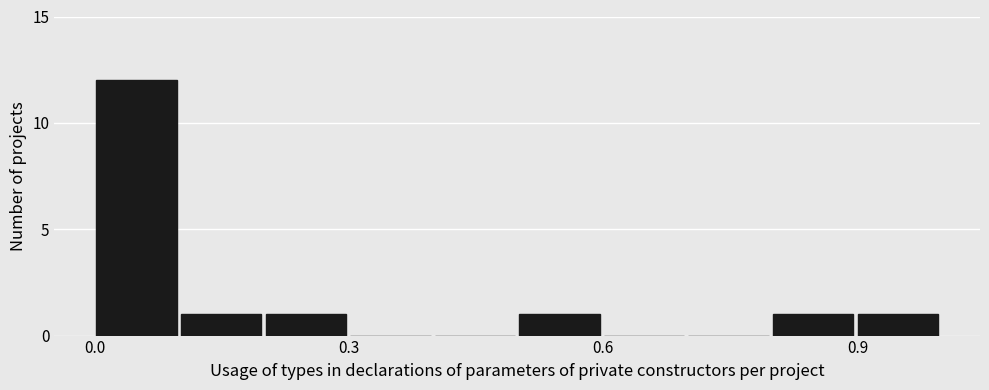

Around what value on the x-axis is the tallest bar? Give the approximate position of its centre, as read against the axis.

0.05